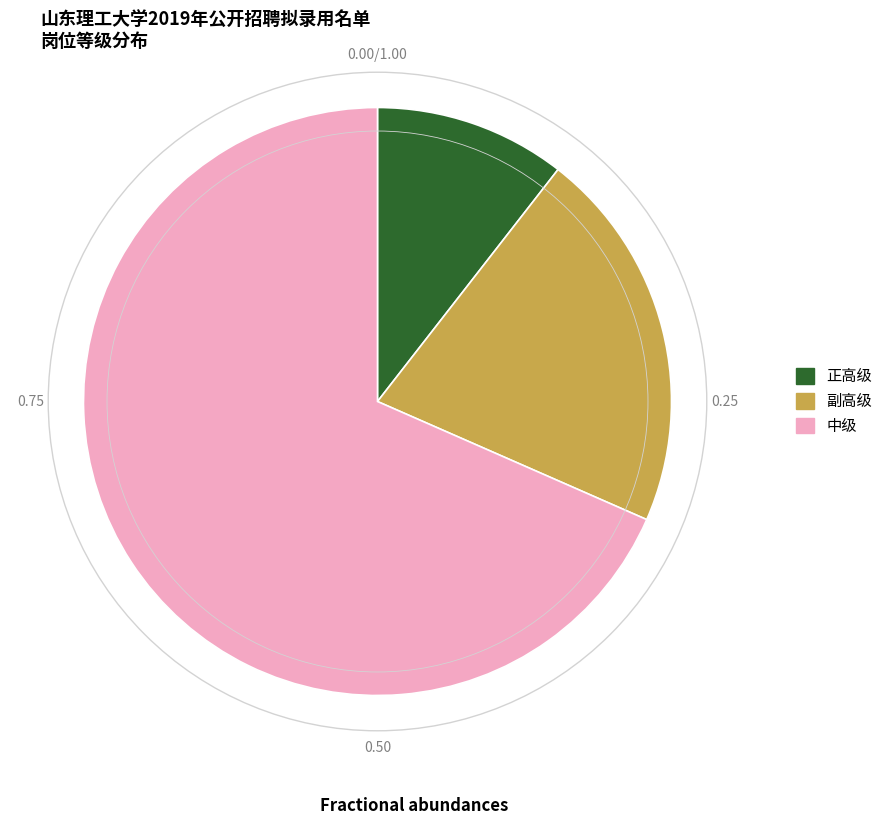

Which slice is the smallest?

正高级